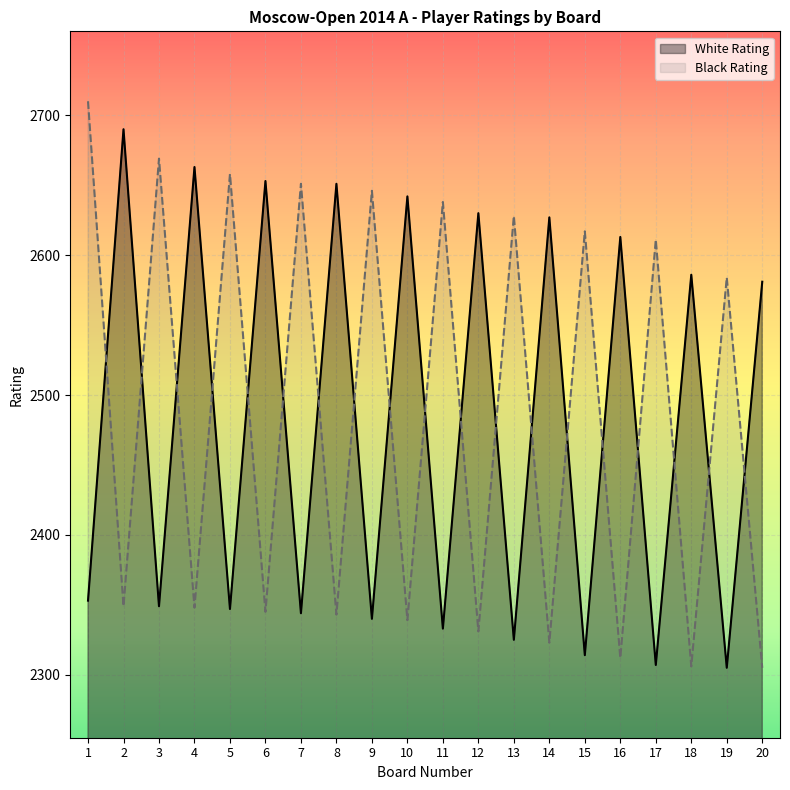

What is the approximate value of Black Rating at 14, to the nearest 10?

2320